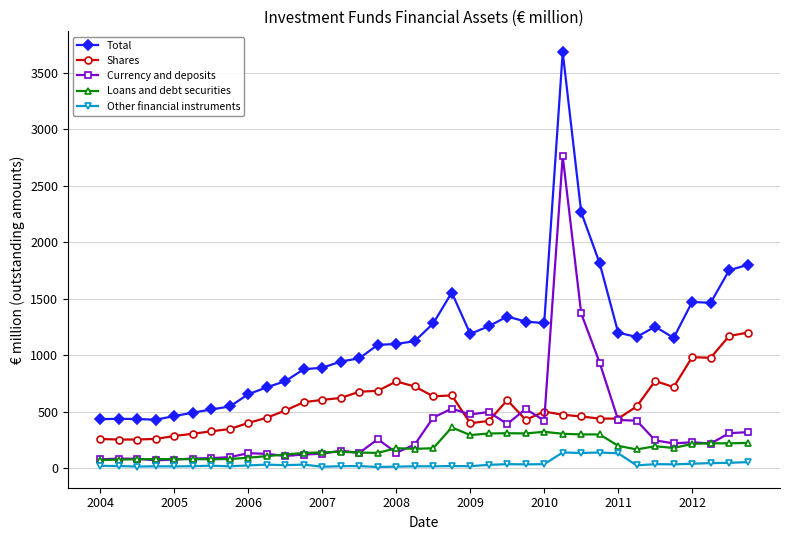

What is the highest value of the Other financial instruments series?

140.0